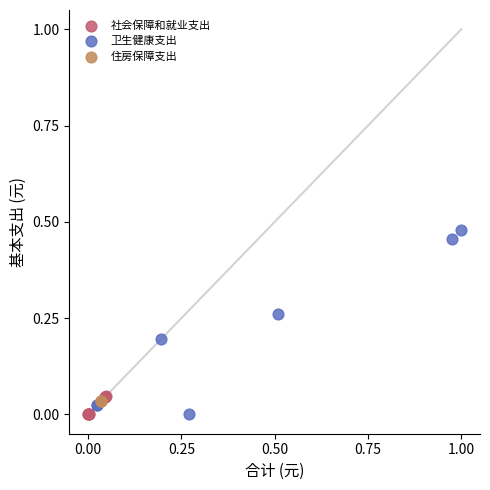

Which series contains the highest Y value?

卫生健康支出